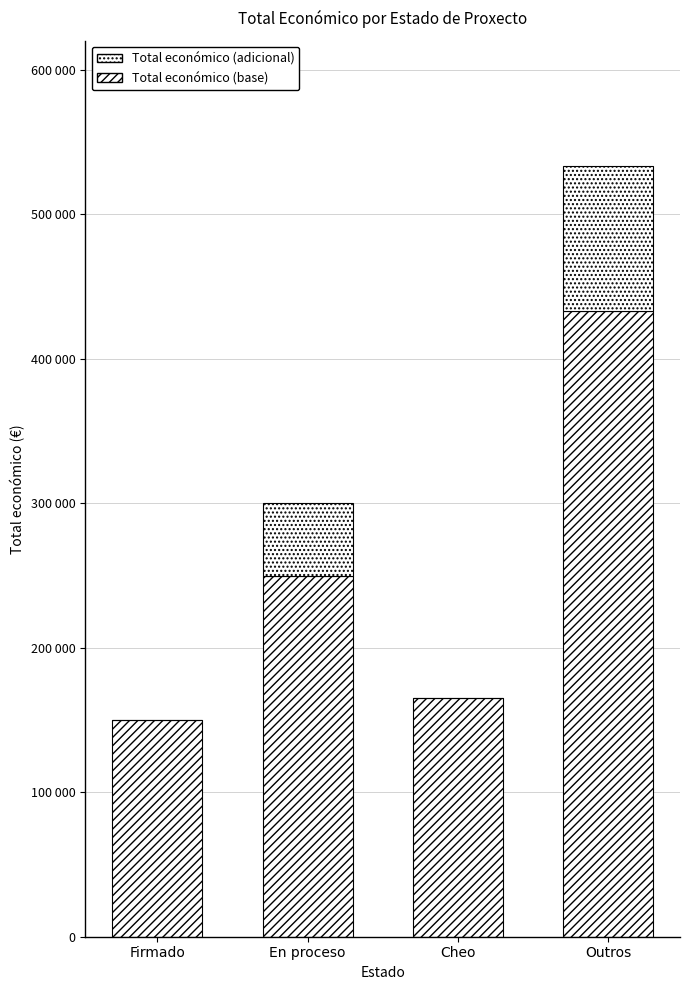

Does the chart contain stacked bars?

Yes